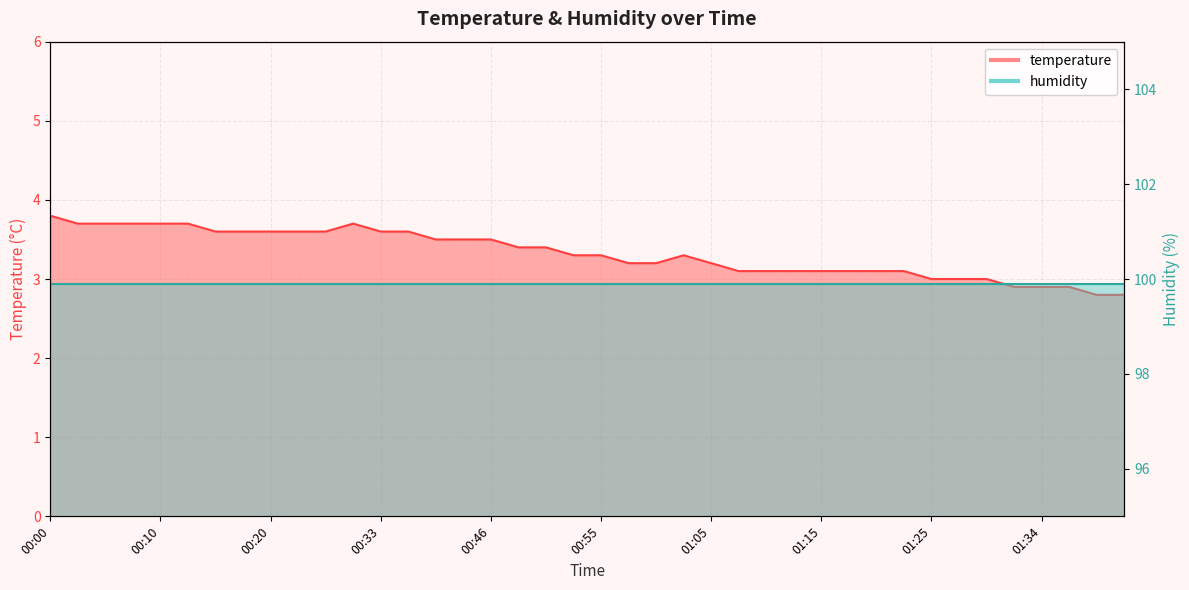

Approximately how many times larger is the value at 00:53 compared to 01:22?

1.1